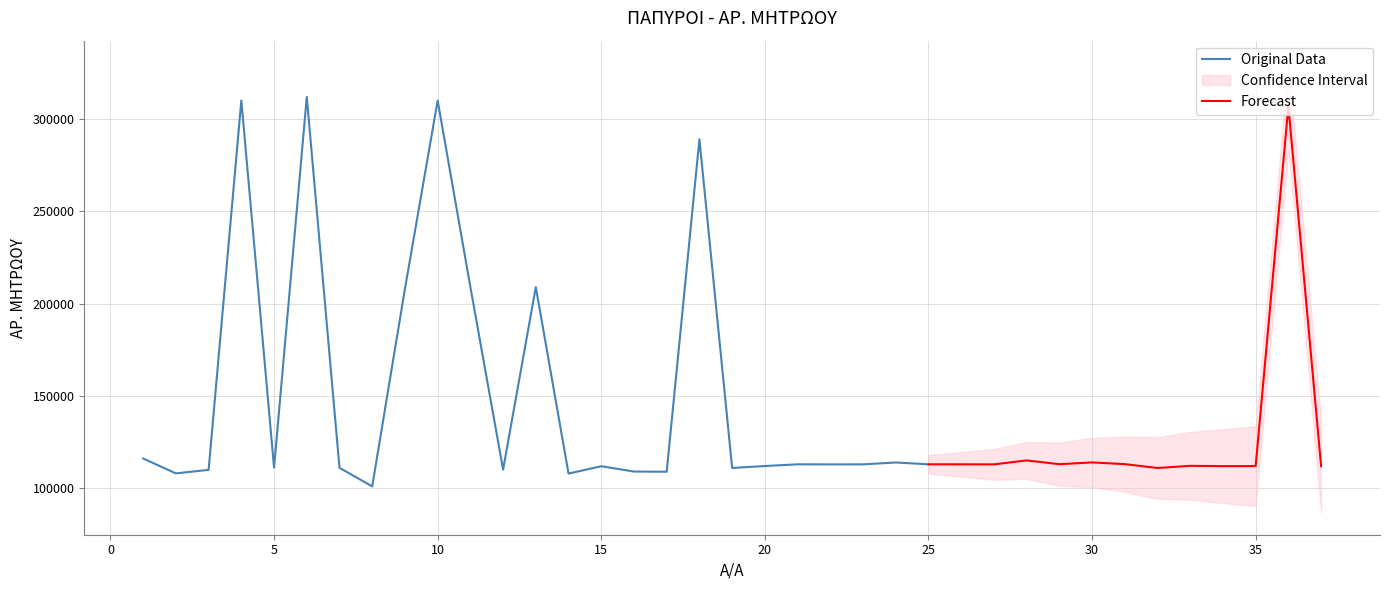

At which category does the data reach its first local peak?

4